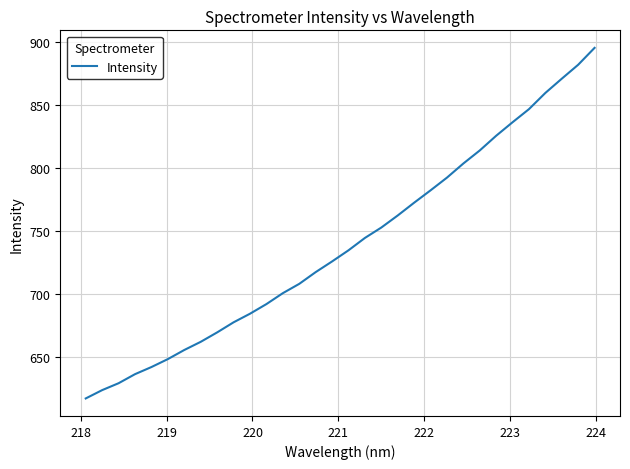

What is the minimum value shown in the chart?

616.9